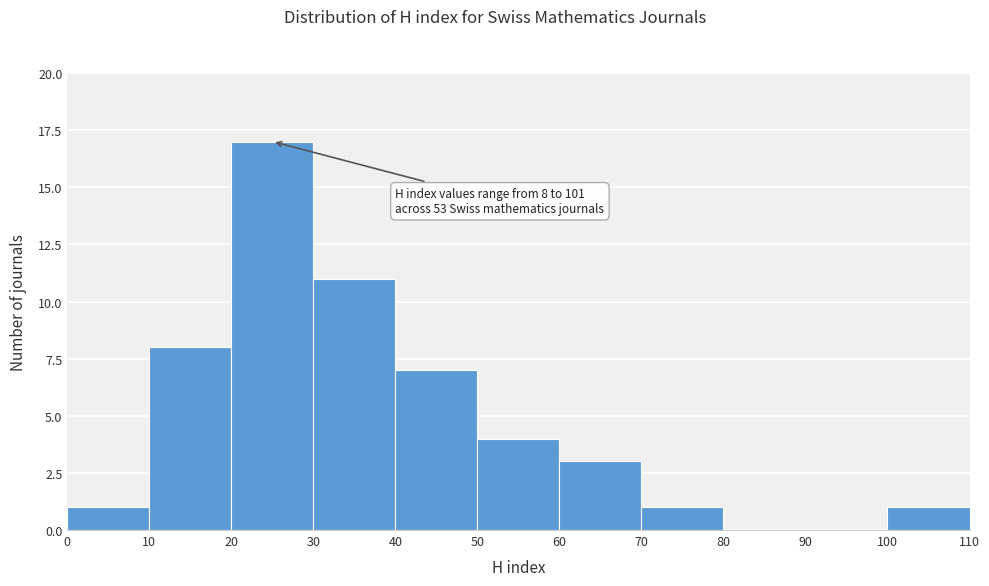

Which range on the x-axis has the tallest bar?

20 to 30